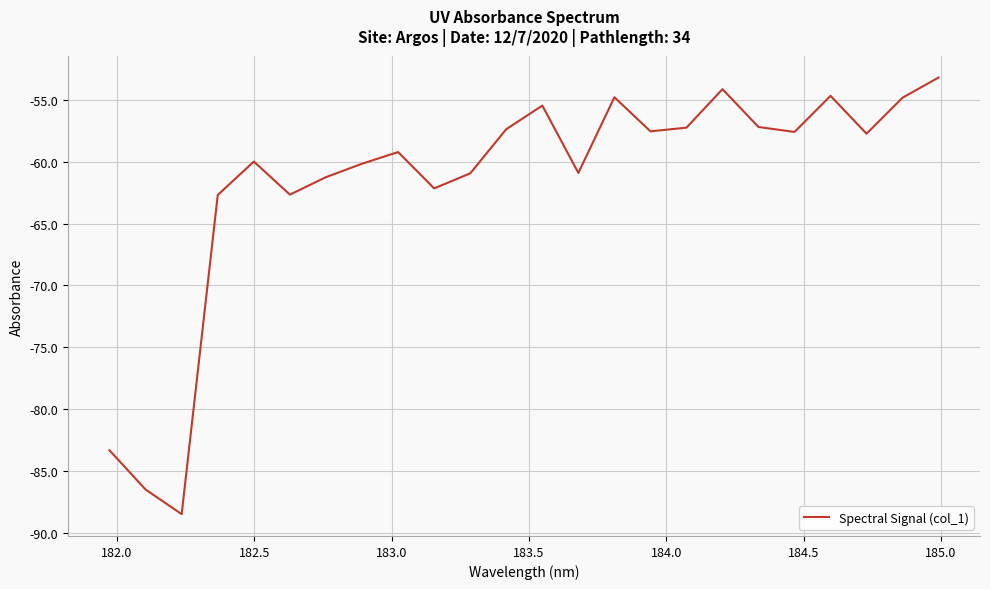

True or false: there are more than 2 points higher than both neighbors.

True